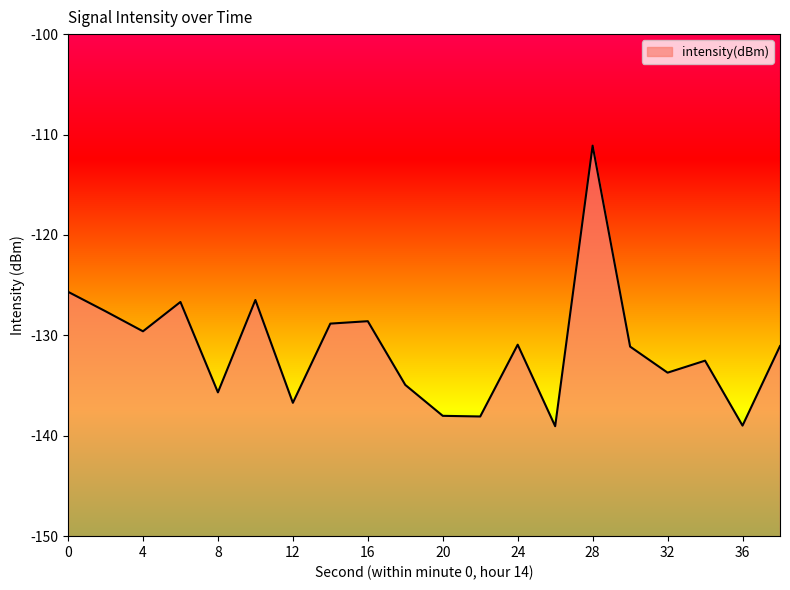

How many points are higher than both their immediate neighbors (excluding endpoints)?

6